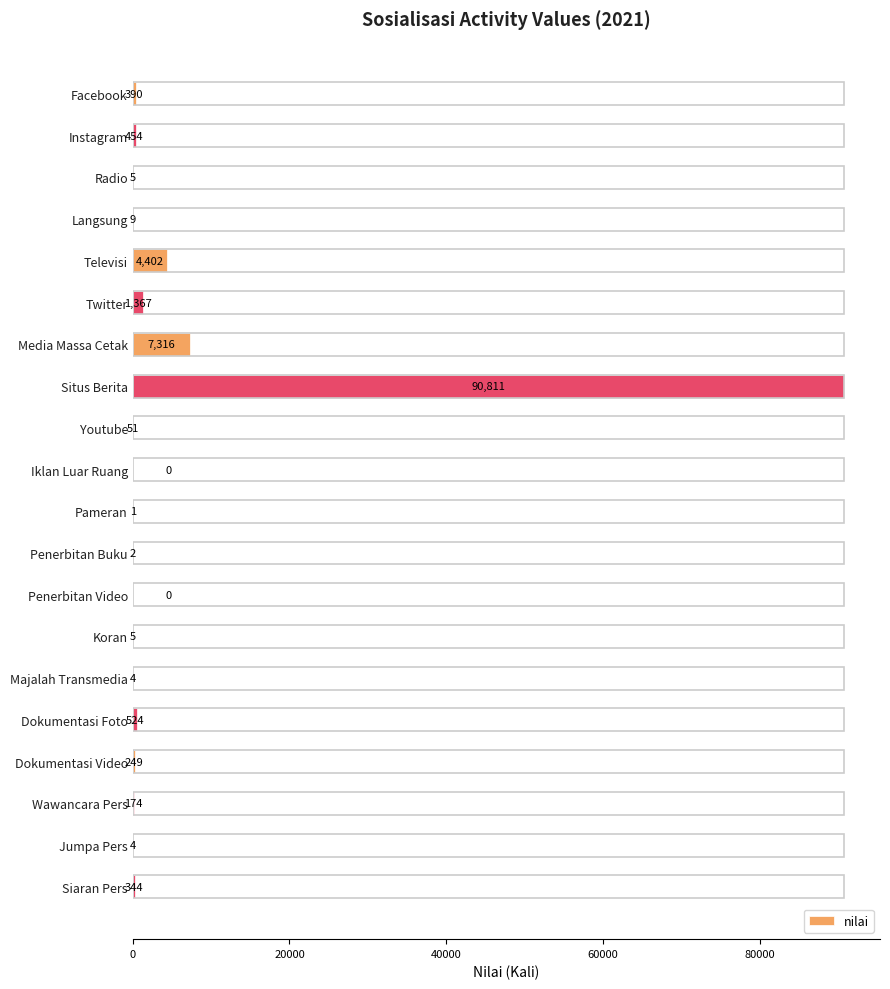

Which category has the highest value across all series?

Situs Berita